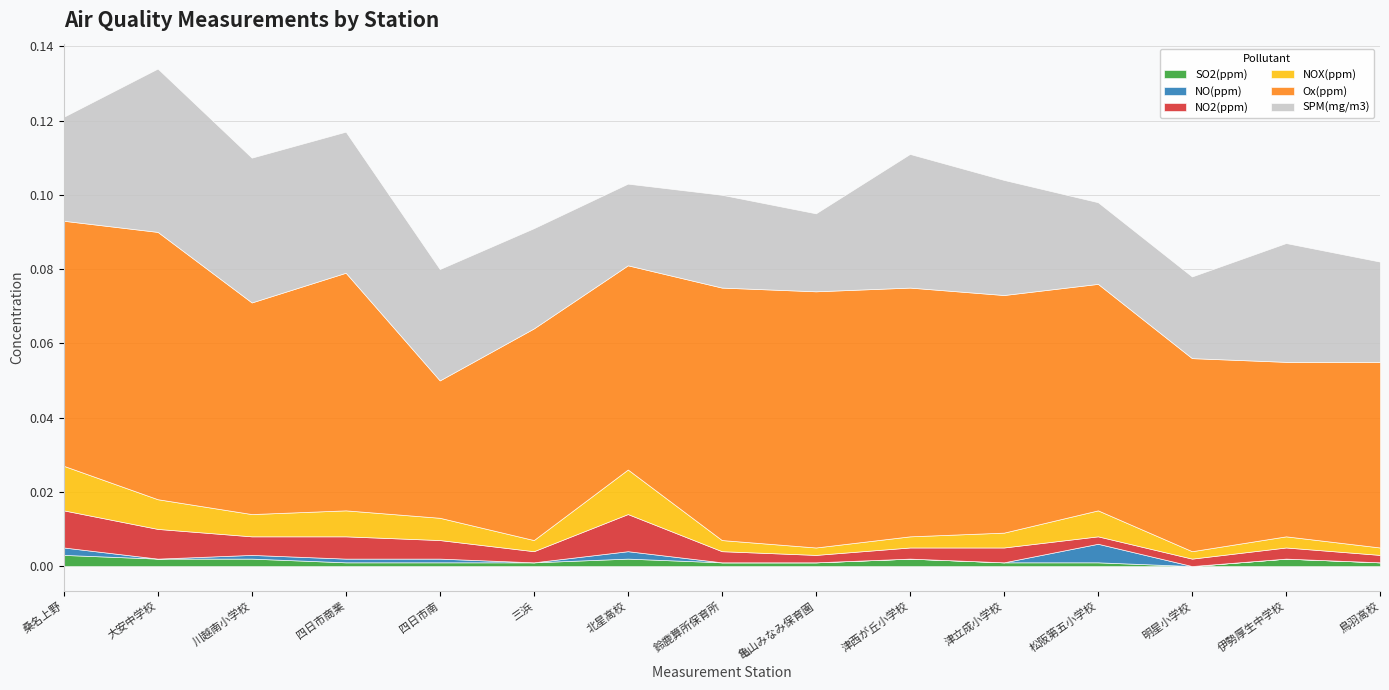

Where is SO2(ppm) nearest to the value 0?

明星小学校